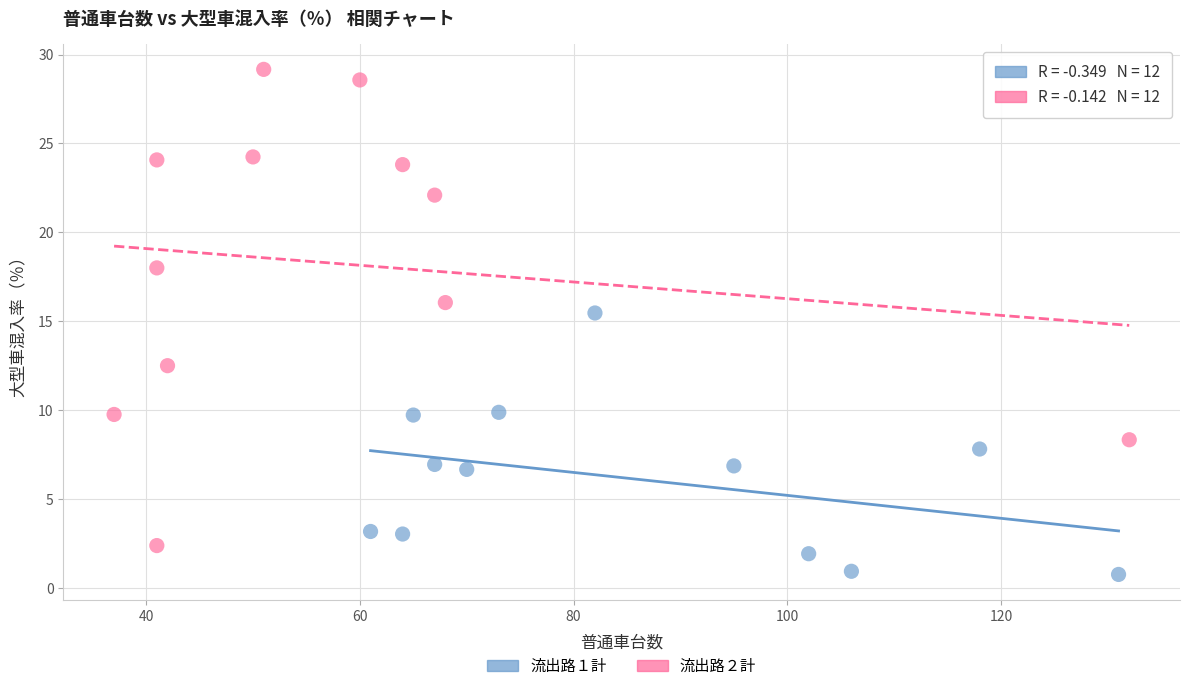

Which series reaches the maximum Y coordinate?

流出路２計